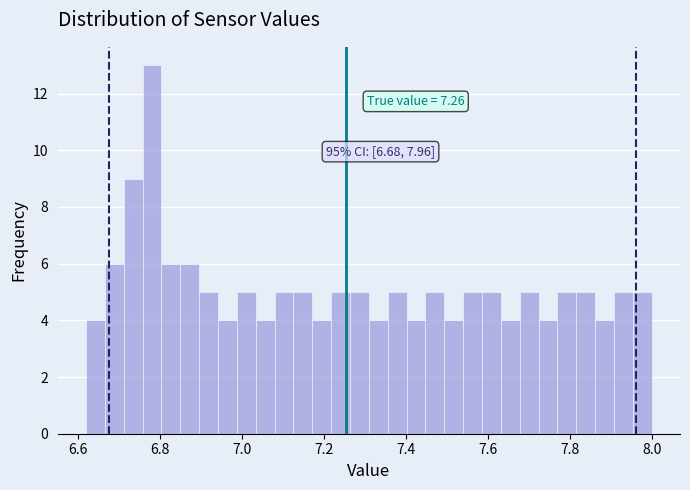

Read against the x-axis, roughly where is the centre of the tallest bar?

6.78